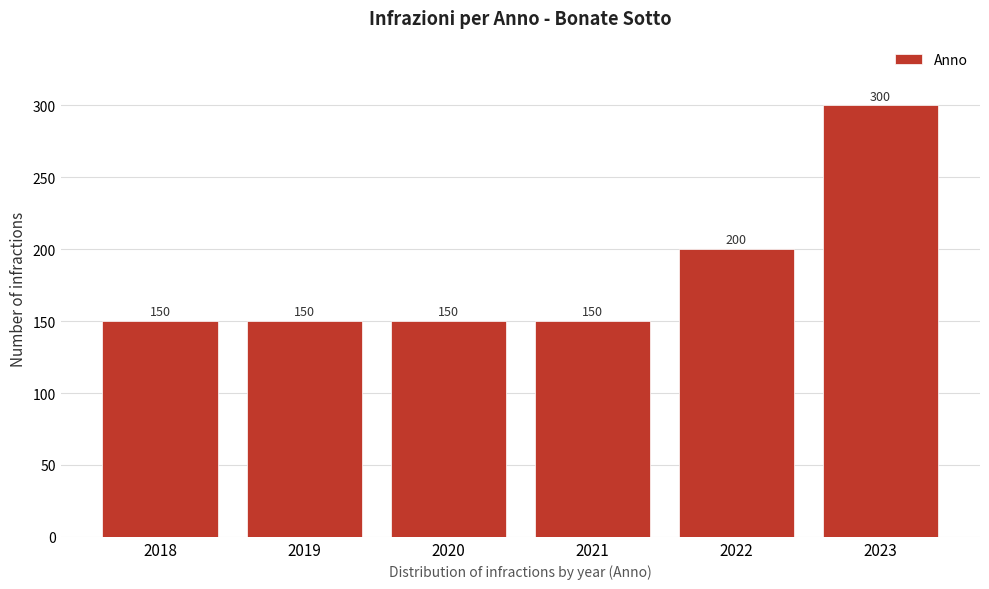

Reading left to right, transcribe all the data shown in this chart.

2018=150	2019=150	2020=150	2021=150	2022=200	2023=300